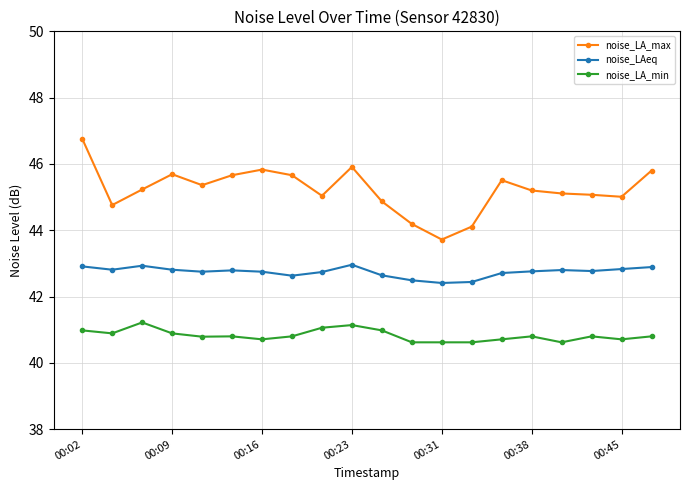

What is the highest value of the noise_LAeq series?

43.0